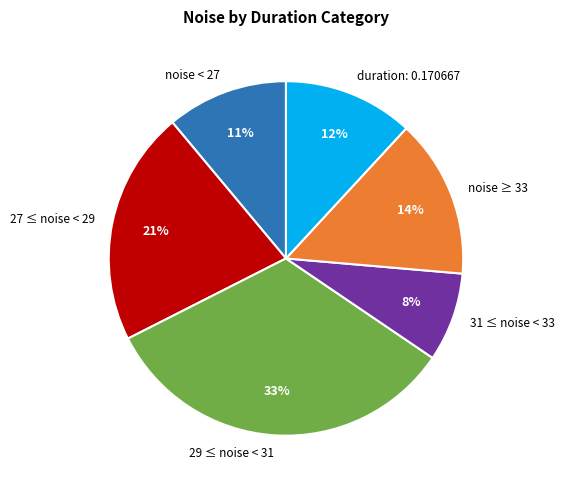

Is there any slice that represents more than half of the pie?

No